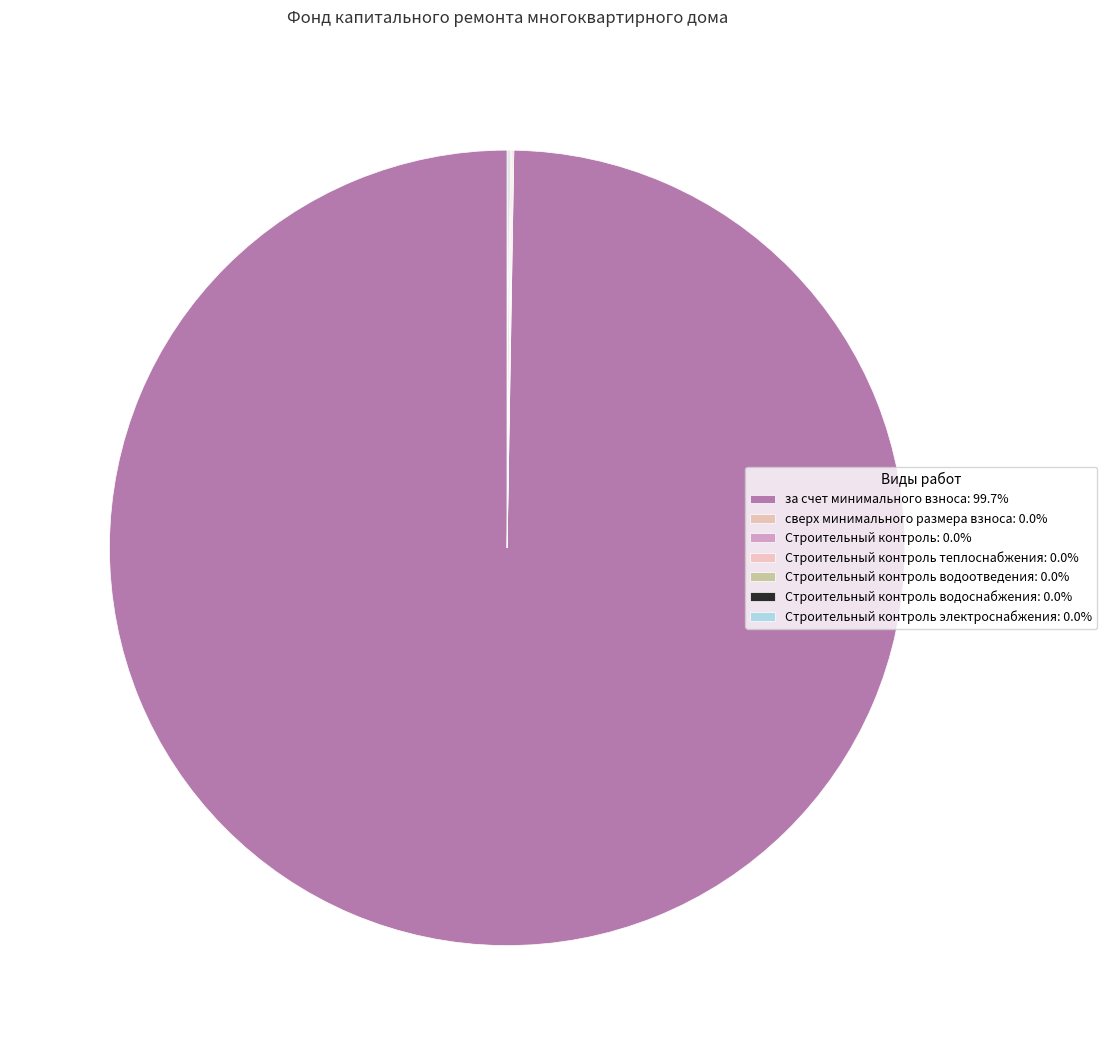

Does any single category account for the majority?

Yes